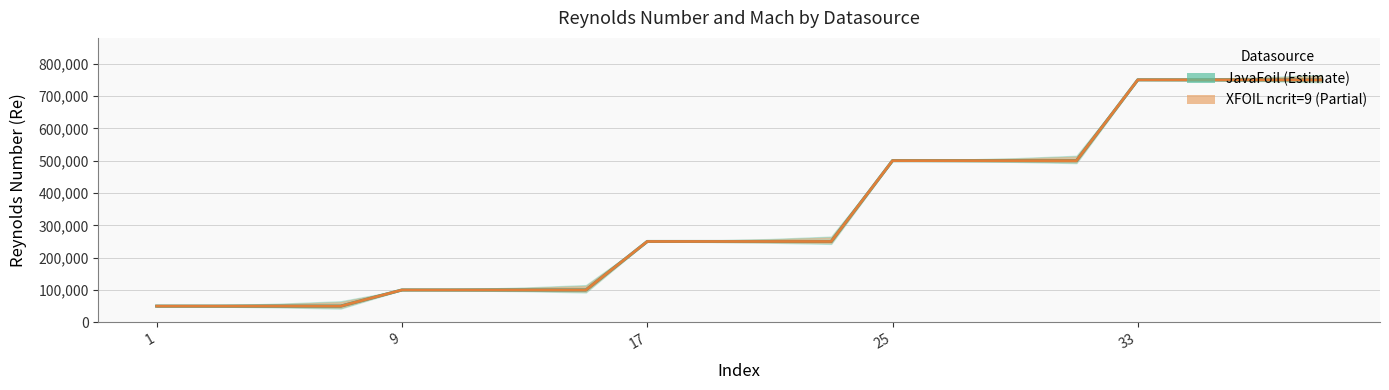

Rank the series by their maximum value, from highest to lowest.

JavaFoil center, XFOIL center